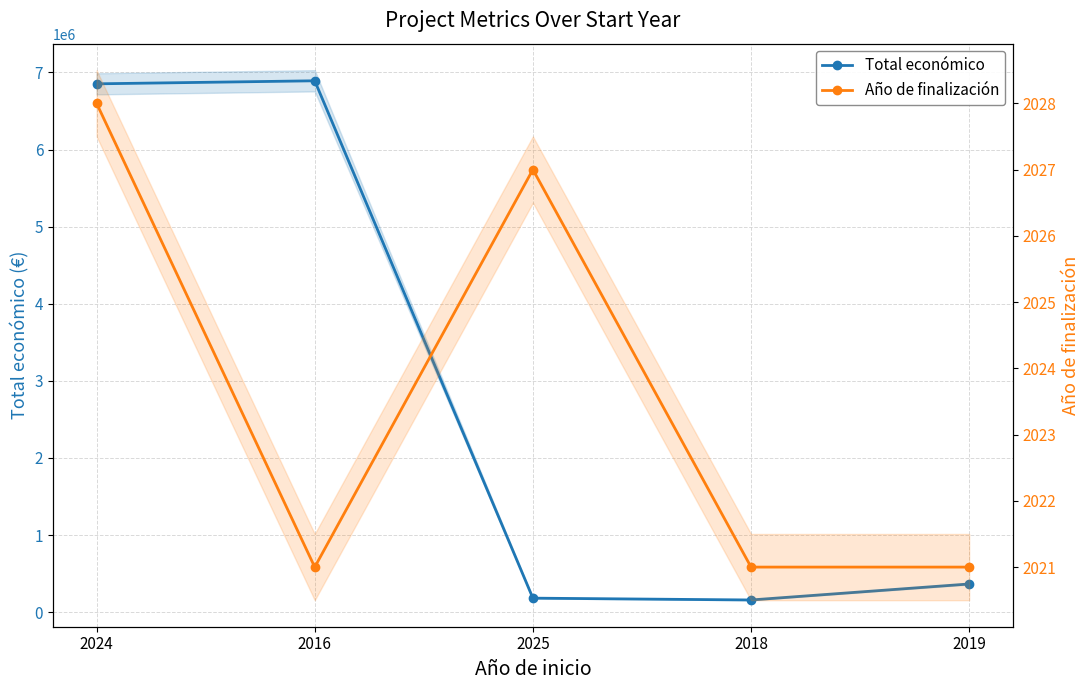

Reading left to right, transcribe all the data shown in this chart.

Total económico: 6851903	6891265	181152	157500	365045
Año de finalización: 2028	2021	2027	2021	2021